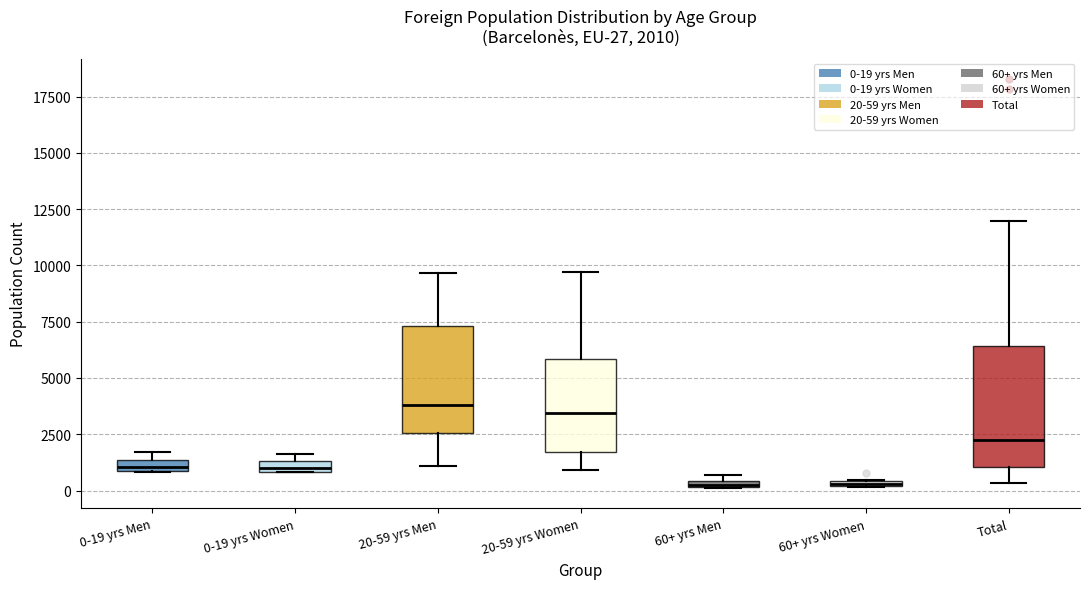

Comparing the boxes themselves (not the whiskers), which one is the tallest?

Total